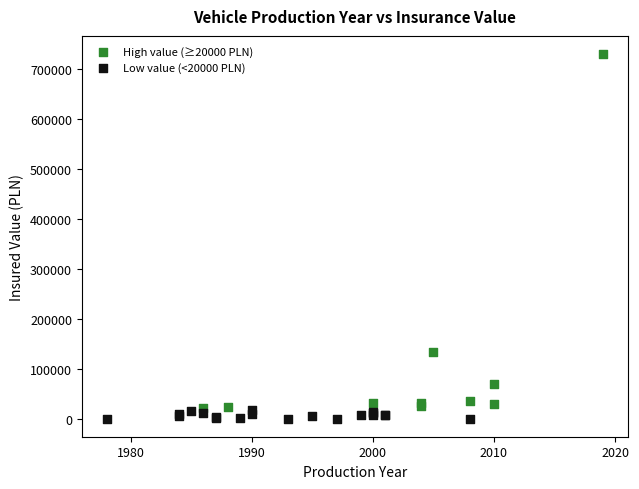

Which series reaches the minimum Y coordinate?

Low value (<20000 PLN)